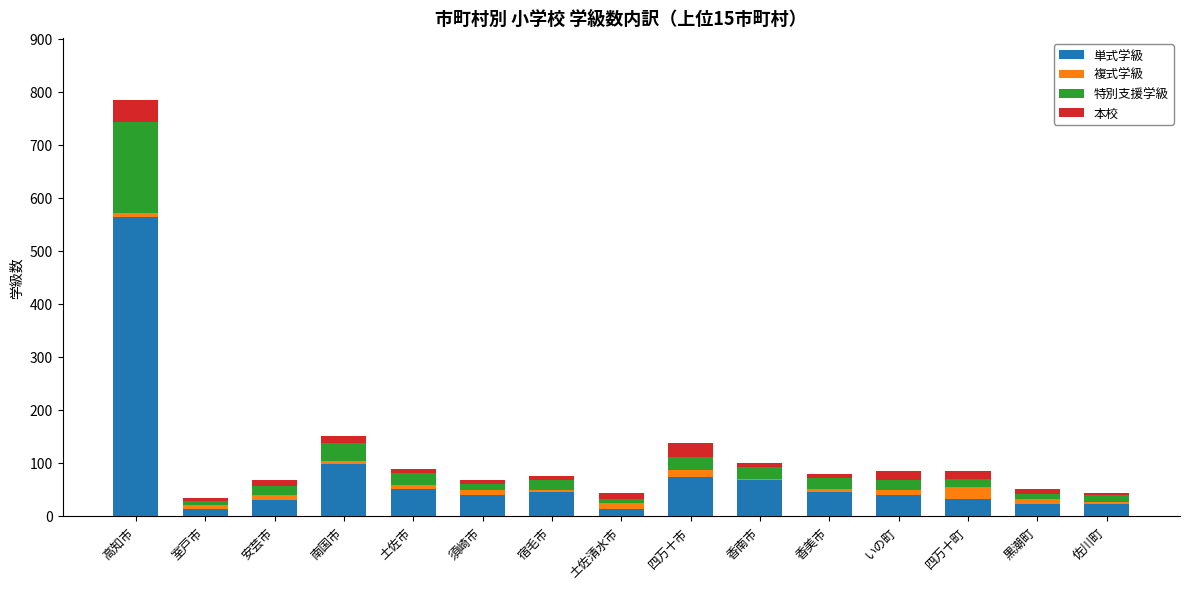

At which category is the sum across all series the highest?

高知市